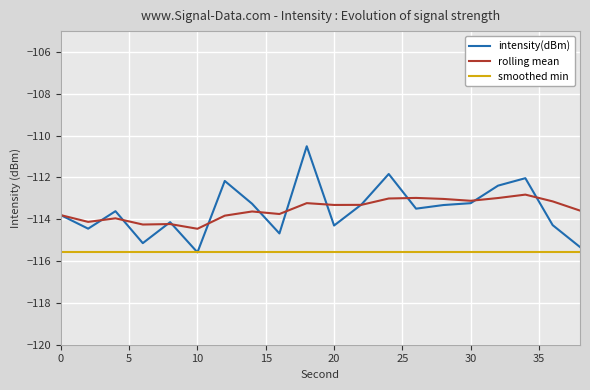

What is the greatest value displayed?

-110.5